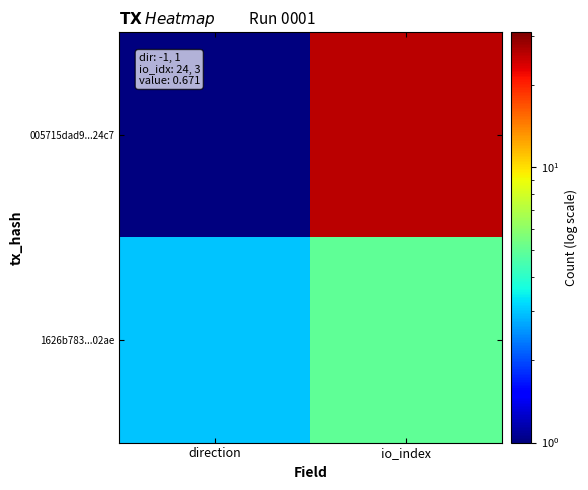

Reading left to right, list all the values displayed in this chart.

005715dad9...24c7: direction=1	io_index=26
1626b783...02ae: direction=3	io_index=5